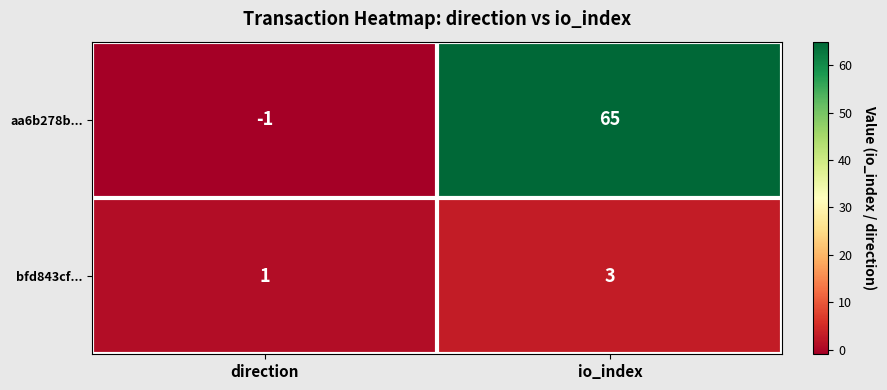

Which series has the widest spread of values?

aa6b278b...